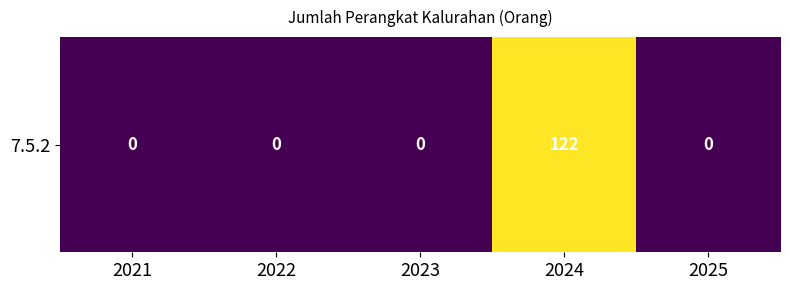

True or false: the data shows 48 at 2021.

False